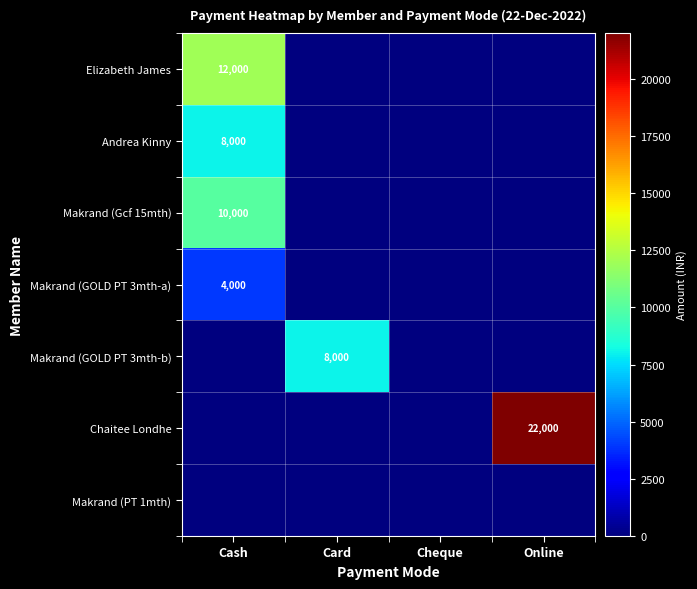

The value of Andrea Kinny at Cash is 13270. True or false?

False